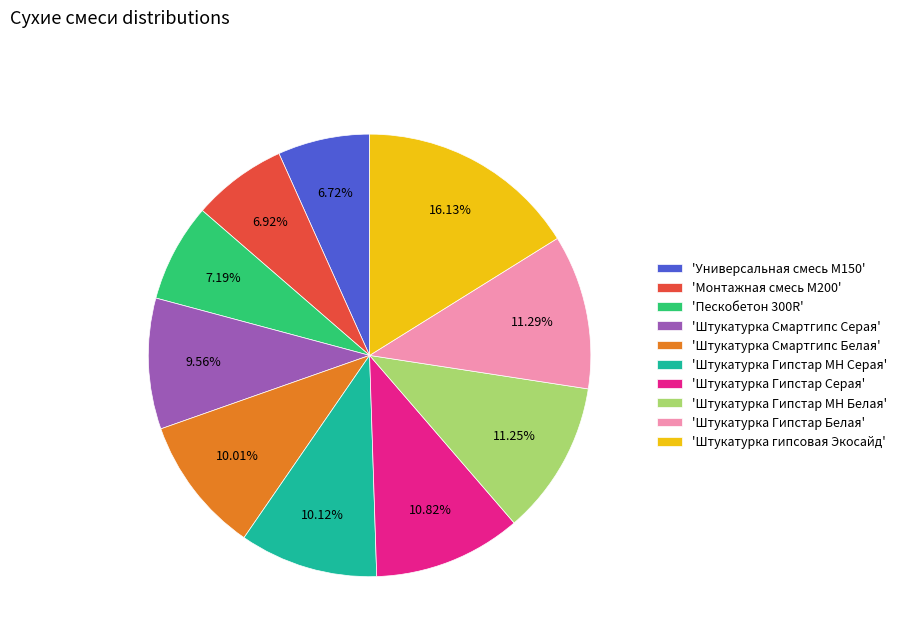

Count the number of slices in the pie.

10